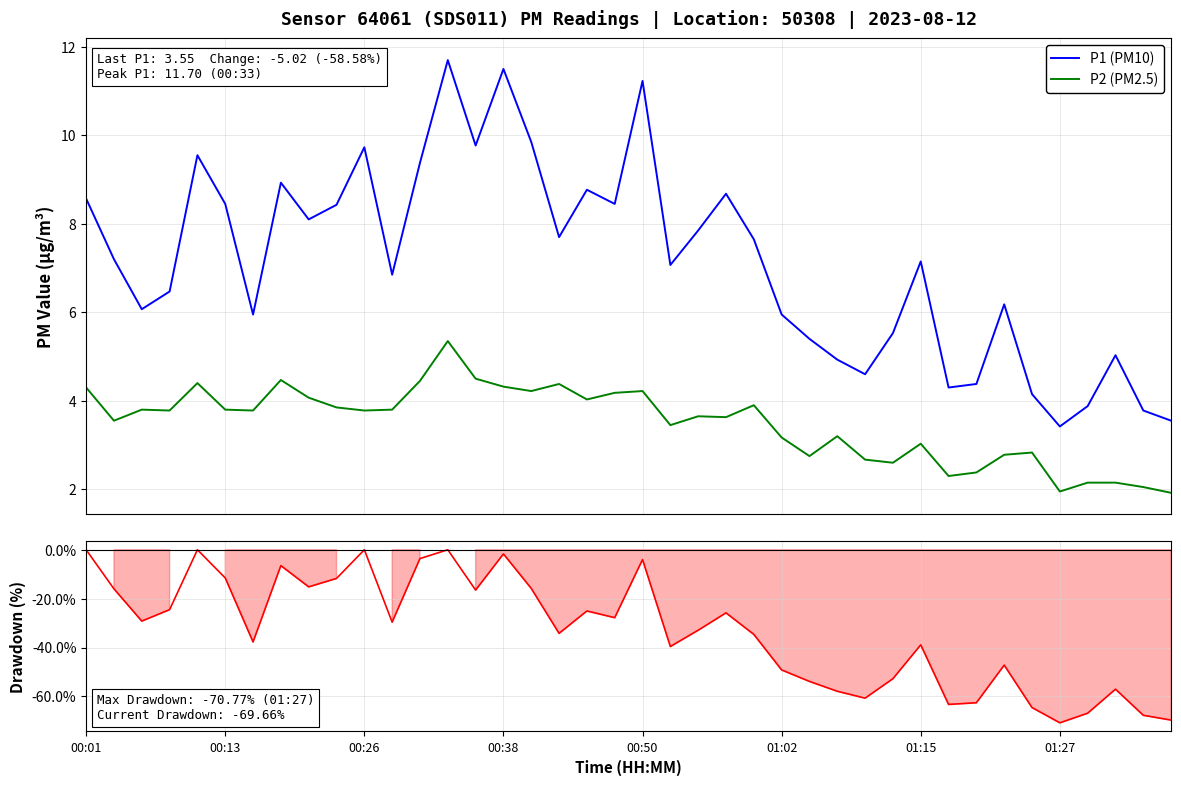

Reading left to right, extract all data points from this chart.

P1 (PM10): 8.6	7.2	6.1	6.5	9.6	8.4	6.0	8.9	8.1	8.4	9.7	6.8	9.4	11.7	9.8	11.5	9.8	7.7	8.8	8.4	11.2	7.1	7.8	8.7	7.7	6.0	5.4	4.9	4.6	5.5	7.2	4.3	4.4	6.2	4.2	3.4	3.9	5.0	3.8	3.5
P2 (PM2.5): 4.3	3.5	3.8	3.8	4.4	3.8	3.8	4.5	4.1	3.9	3.8	3.8	4.5	5.3	4.5	4.3	4.2	4.4	4.0	4.2	4.2	3.5	3.6	3.6	3.9	3.2	2.8	3.2	2.7	2.6	3.0	2.3	2.4	2.8	2.8	1.9	2.1	2.1	2.0	1.9
P1 Drawdown: 0.0	-16.0	-29.2	-24.5	0.0	-11.5	-37.7	-6.5	-15.2	-11.7	0.0	-29.6	-3.6	0.0	-16.5	-1.7	-15.8	-34.2	-25.0	-27.8	-4.0	-39.6	-32.9	-25.8	-34.6	-49.1	-53.8	-57.9	-60.7	-52.7	-38.9	-63.2	-62.6	-47.2	-64.5	-70.8	-66.8	-57.0	-67.7	-69.7